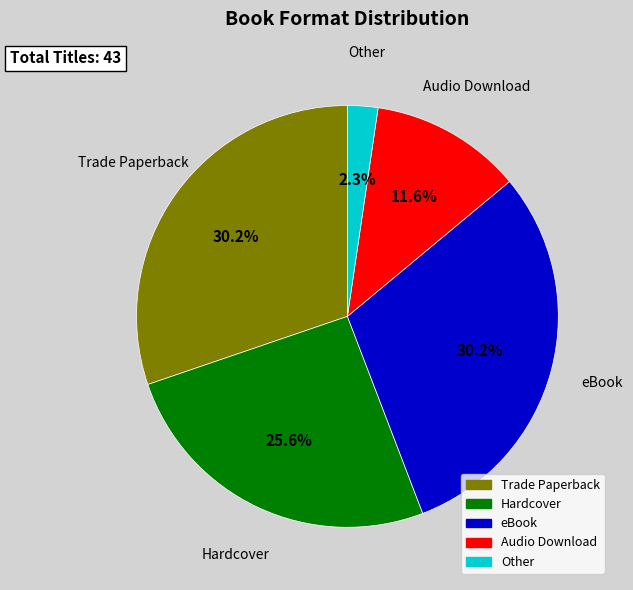

Between Hardcover and eBook, which is larger?

eBook